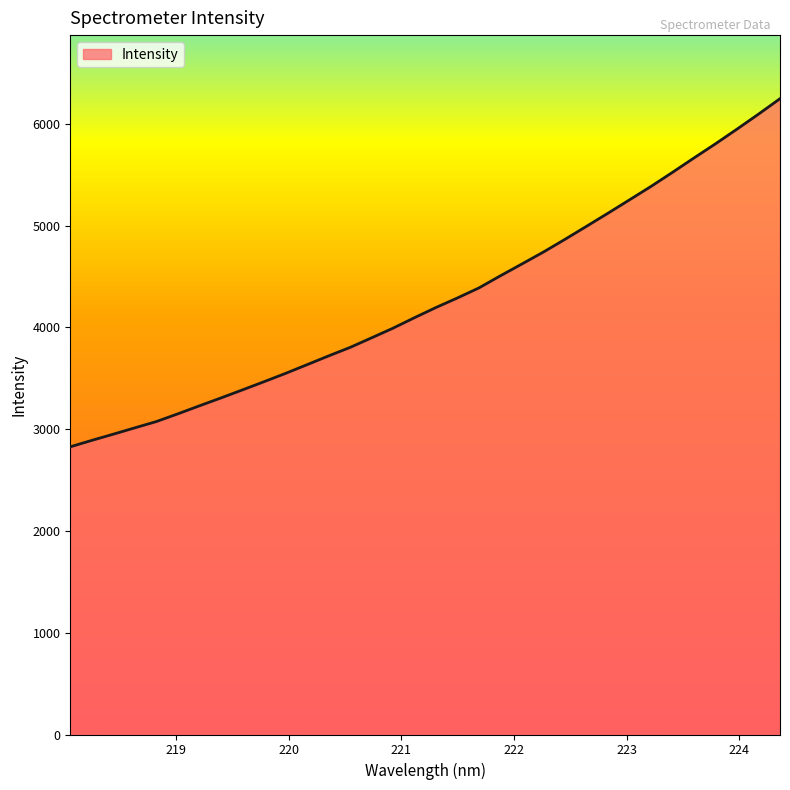

What is the maximum value shown in the chart?

6246.6